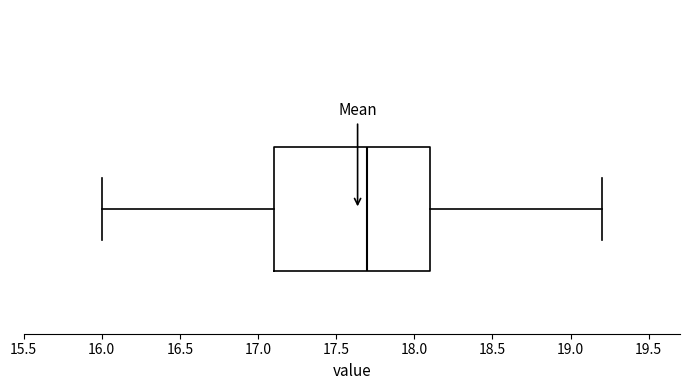

Where is the left edge of the box on the x-axis? The values are not printed on the chart, so give them approximately, as read against the axis.

17.1